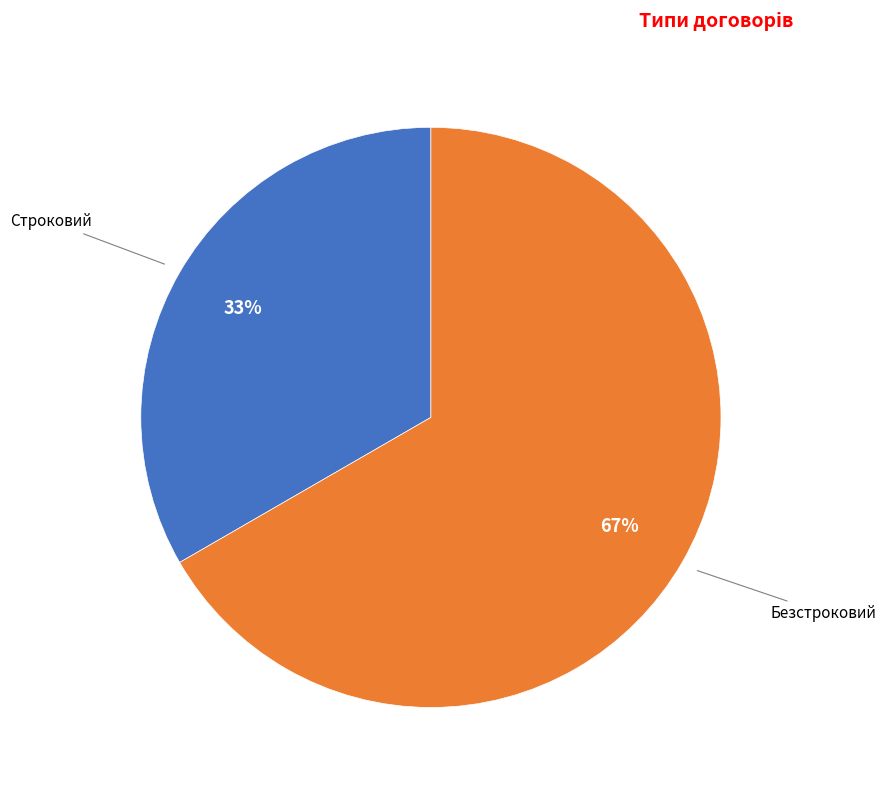

Does any single category account for the majority?

Yes